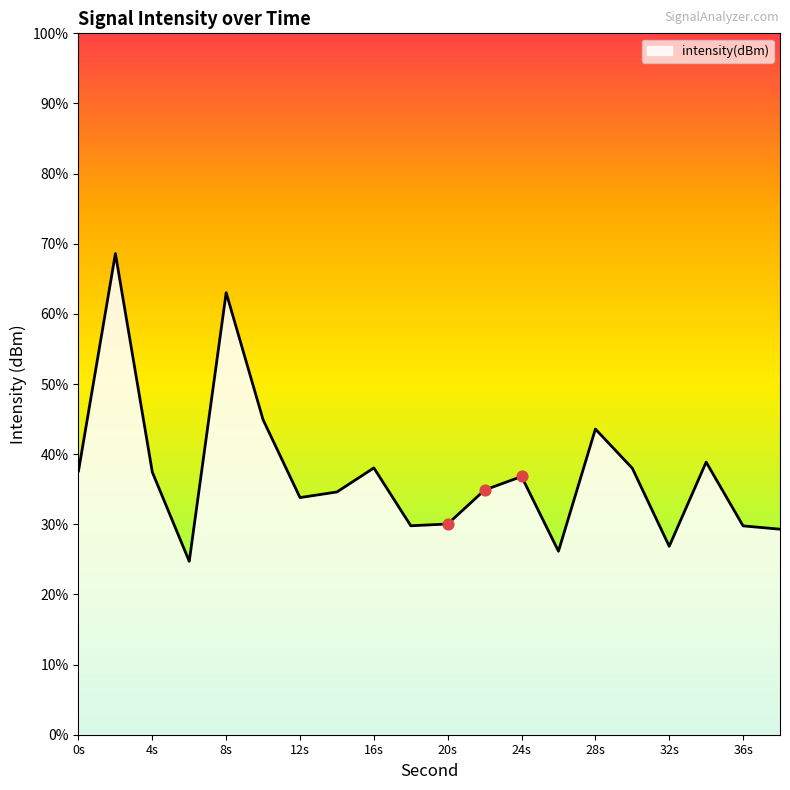

Between 36 and 38, which is larger?

36